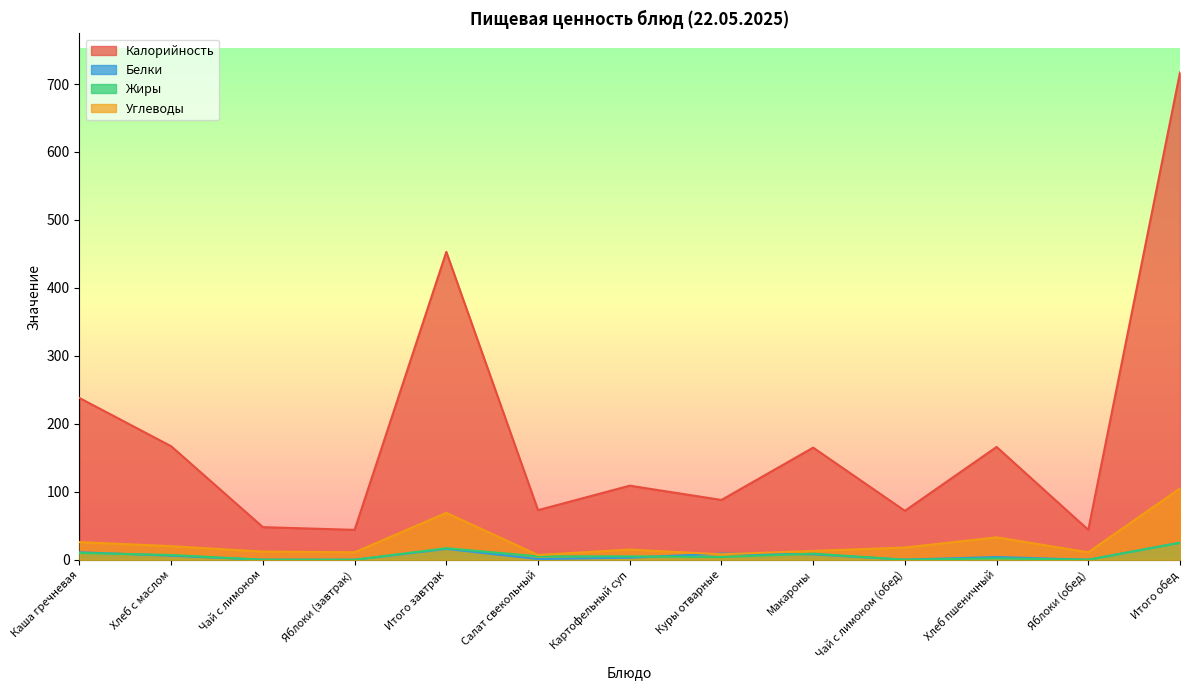

What are all the series names shown in the legend?

Калорийность, Белки, Жиры, Углеводы